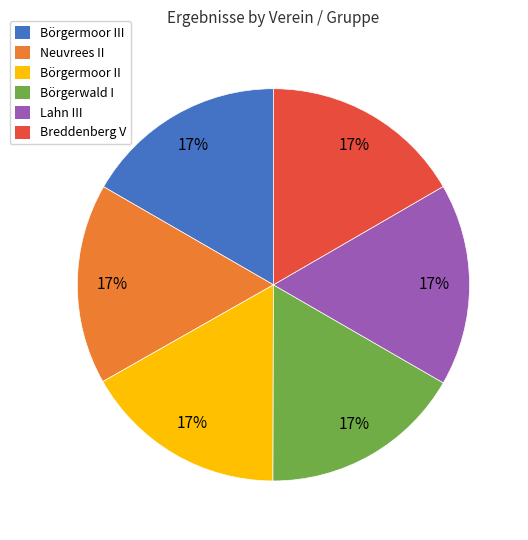

The Börgermoor III slice represents 17% of the pie. True or false?

True